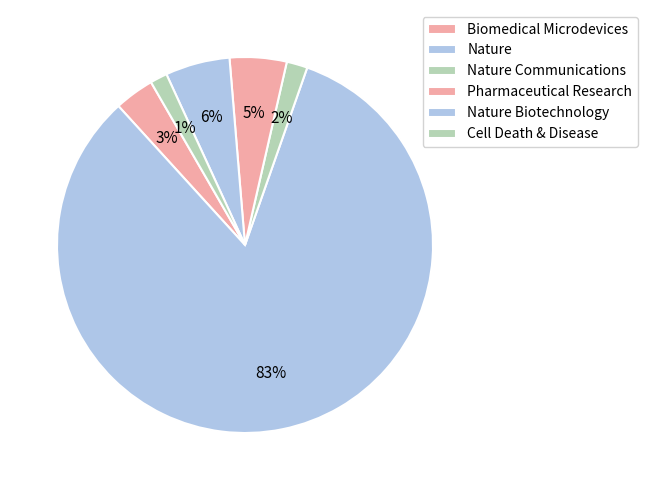

Which slice represents more than half of the pie?

Nature